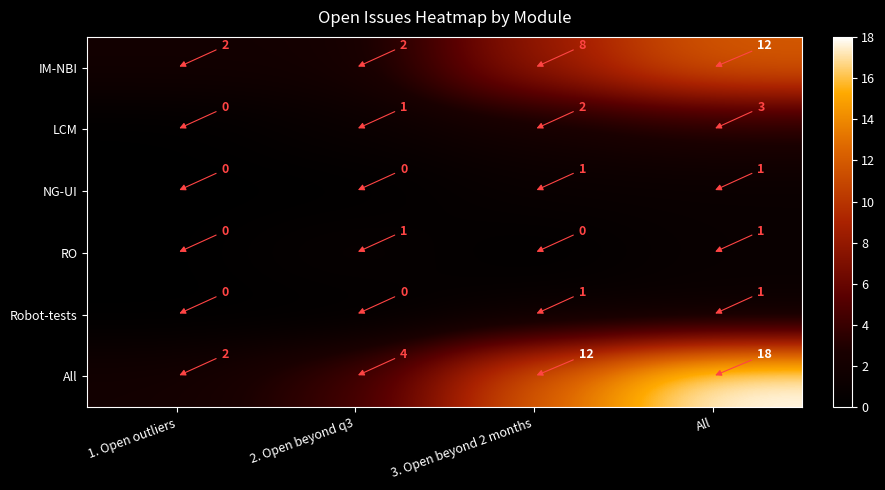

Is it true that RO equals 1 at All?

True